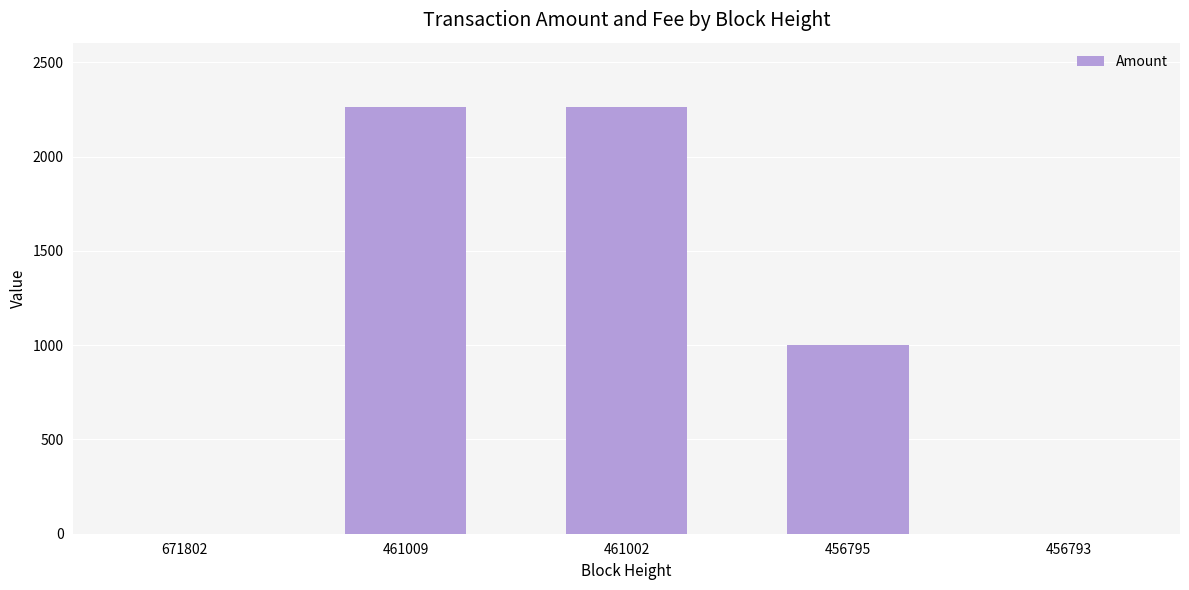

What is the change in value from 461009 to 456793?

-2264.0